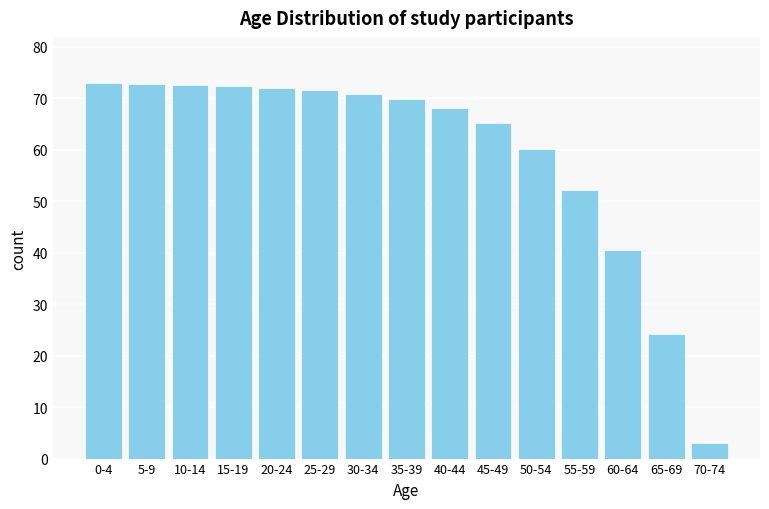

What is the label of the 14th bar from the right?

5-9